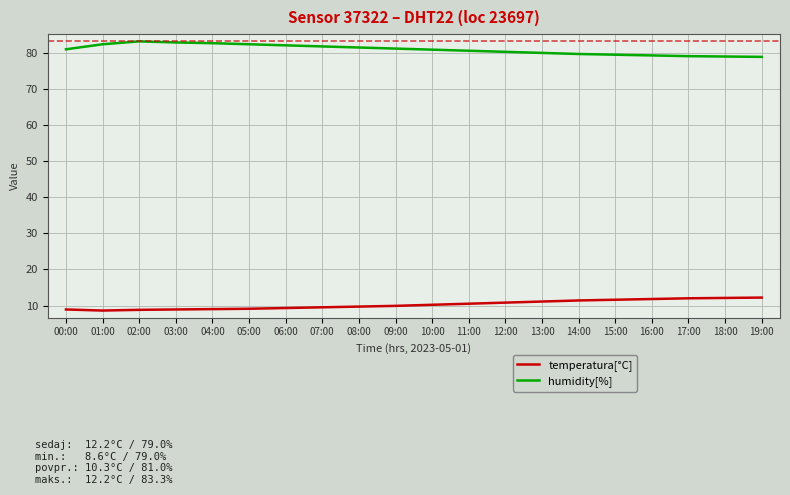

What is the difference between the highest and lowest values at 16:00?

67.6